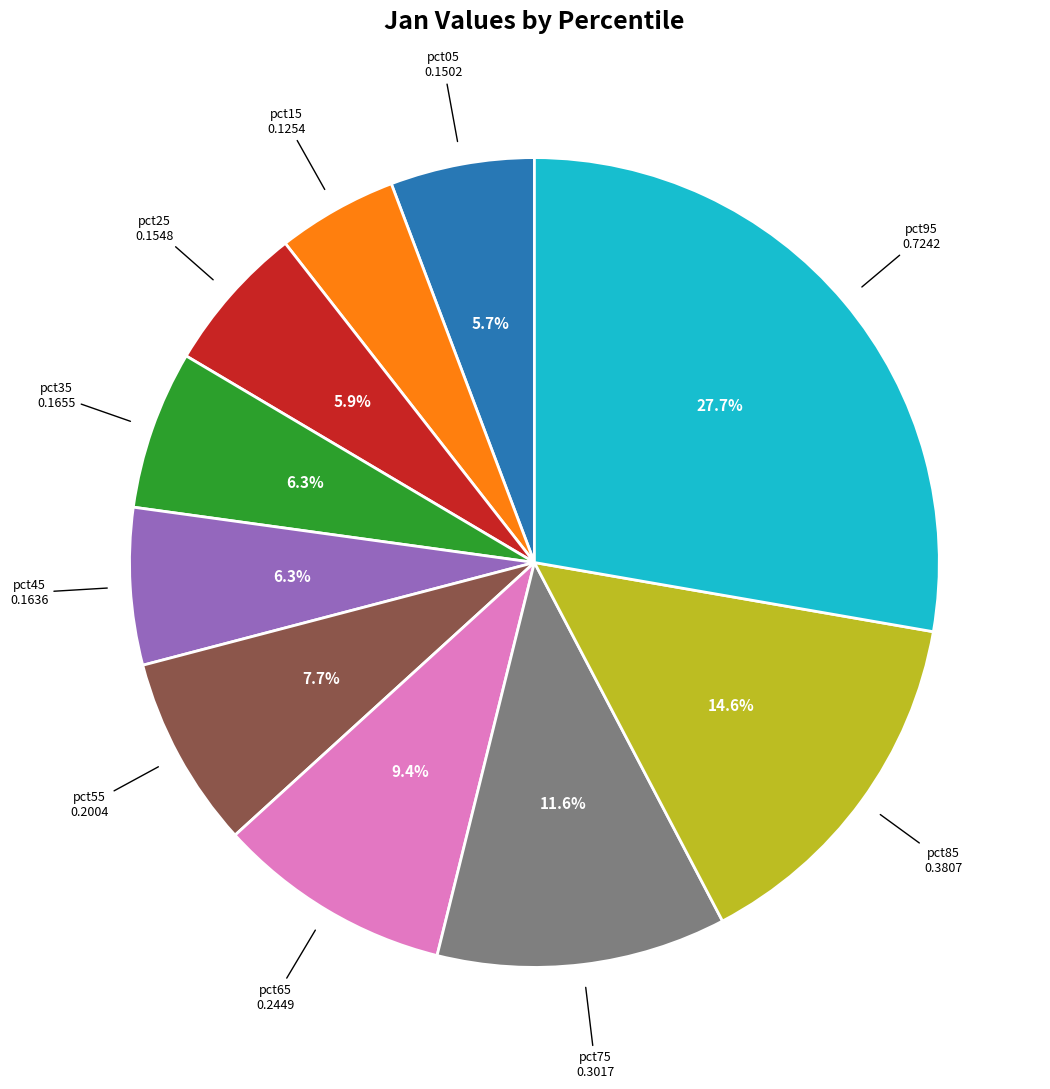

Does any single category account for the majority?

No